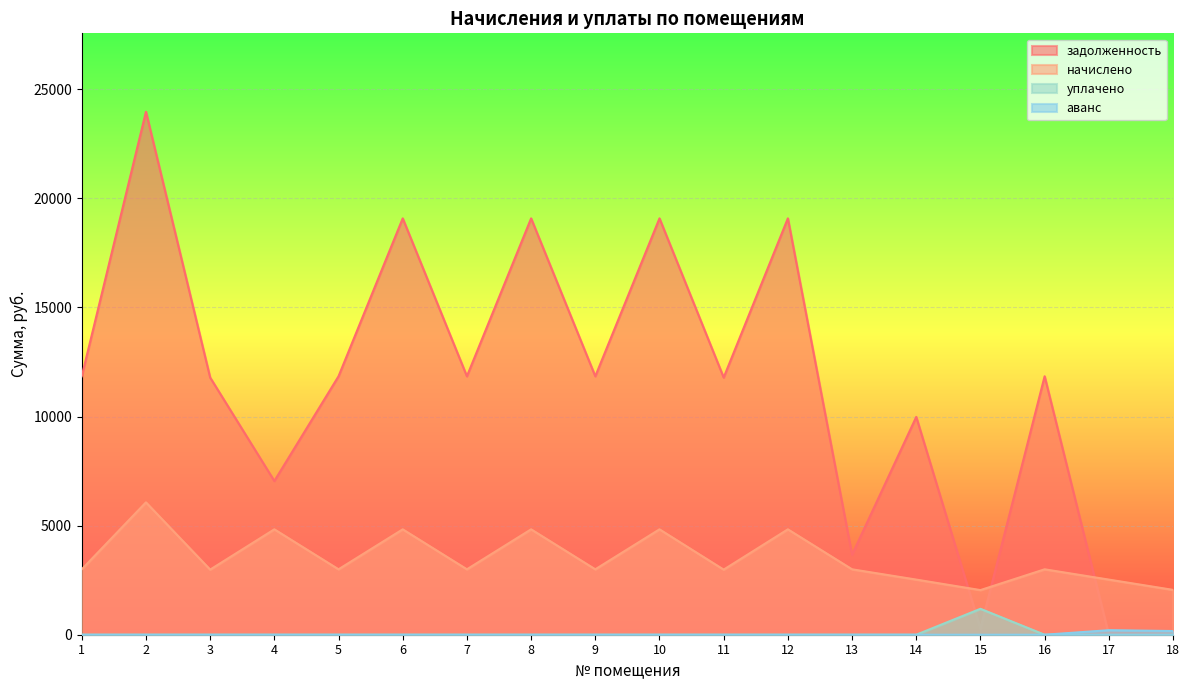

In аванс, how many points are higher than both neighbors (excluding endpoints)?

1